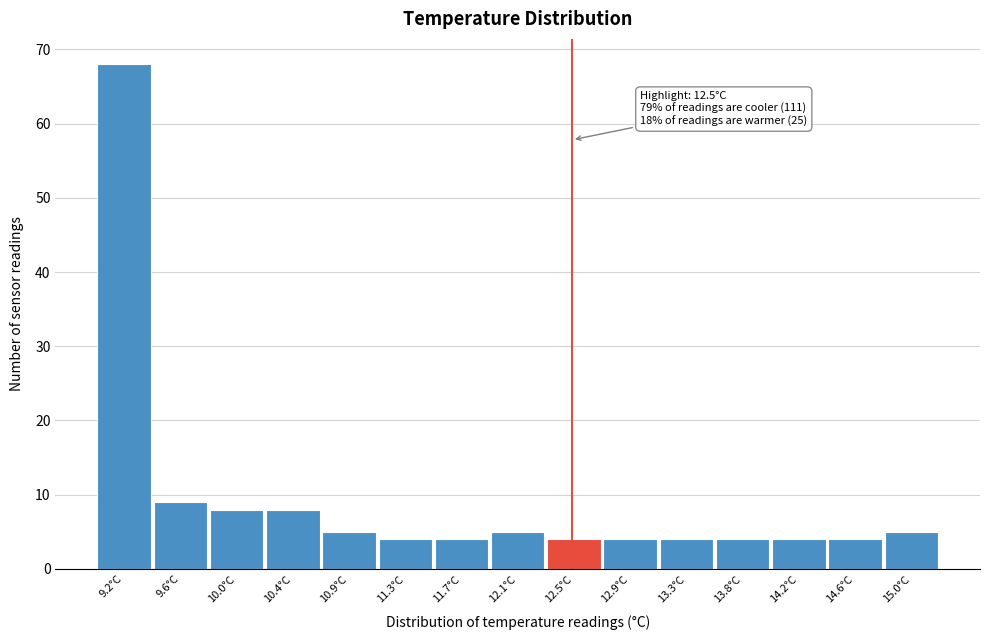

Over which range of the x-axis is the bar tallest?

9.00 to 9.40